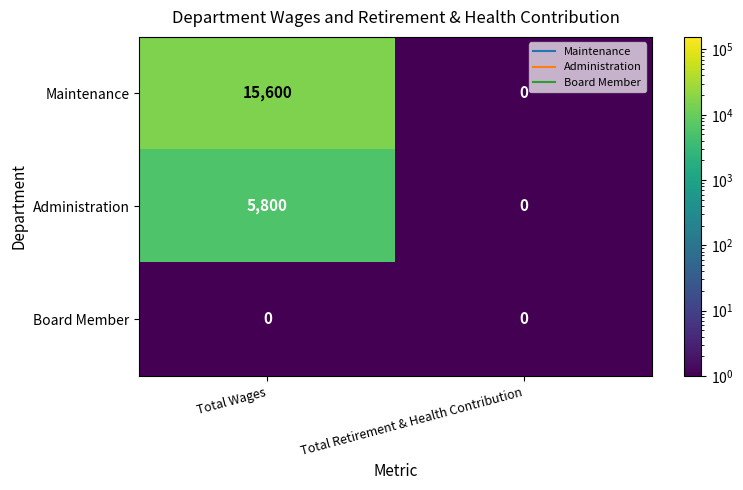

What is the sum of all Maintenance values?

15600